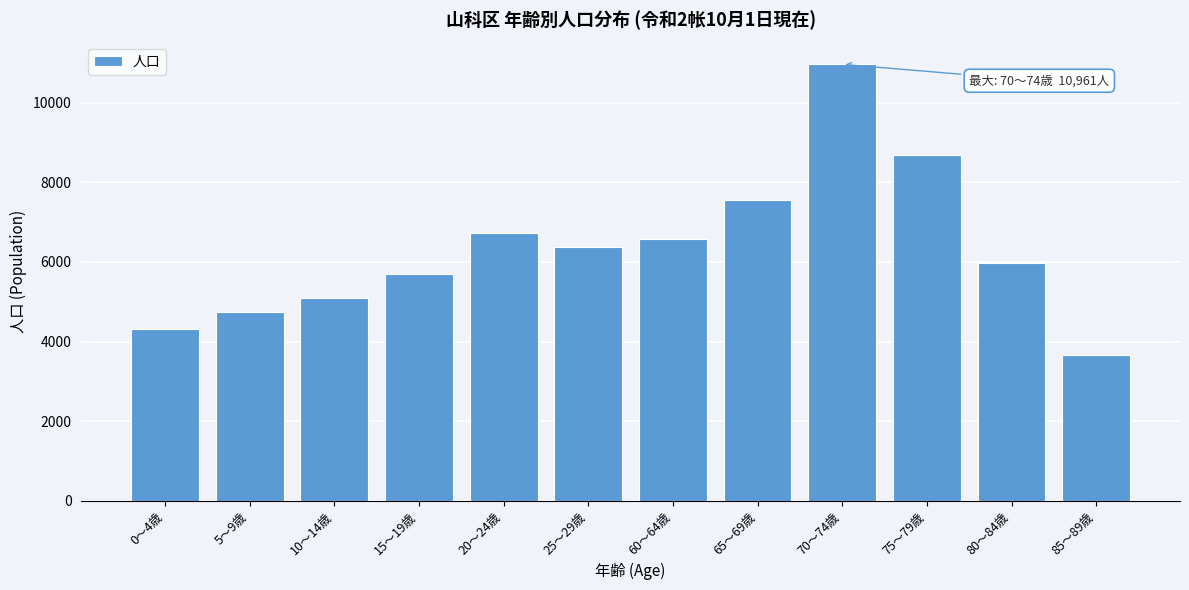

Reading left to right, what are all the values shown in this chart?

0〜4歳=4324	5〜9歳=4739	10〜14歳=5098	15〜19歳=5701	20〜24歳=6732	25〜29歳=6366	60〜64歳=6587	65〜69歳=7548	70〜74歳=10961	75〜79歳=8696	80〜84歳=5965	85〜89歳=3673